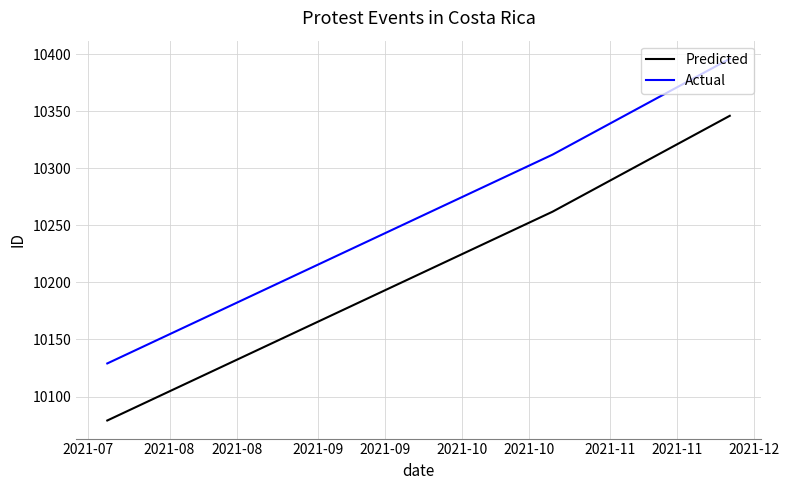

What is the smallest value displayed?

10079